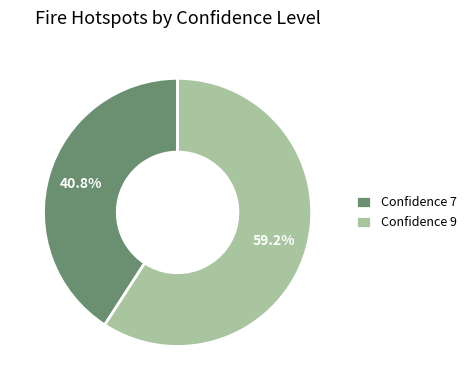

Does any single category account for the majority?

Yes